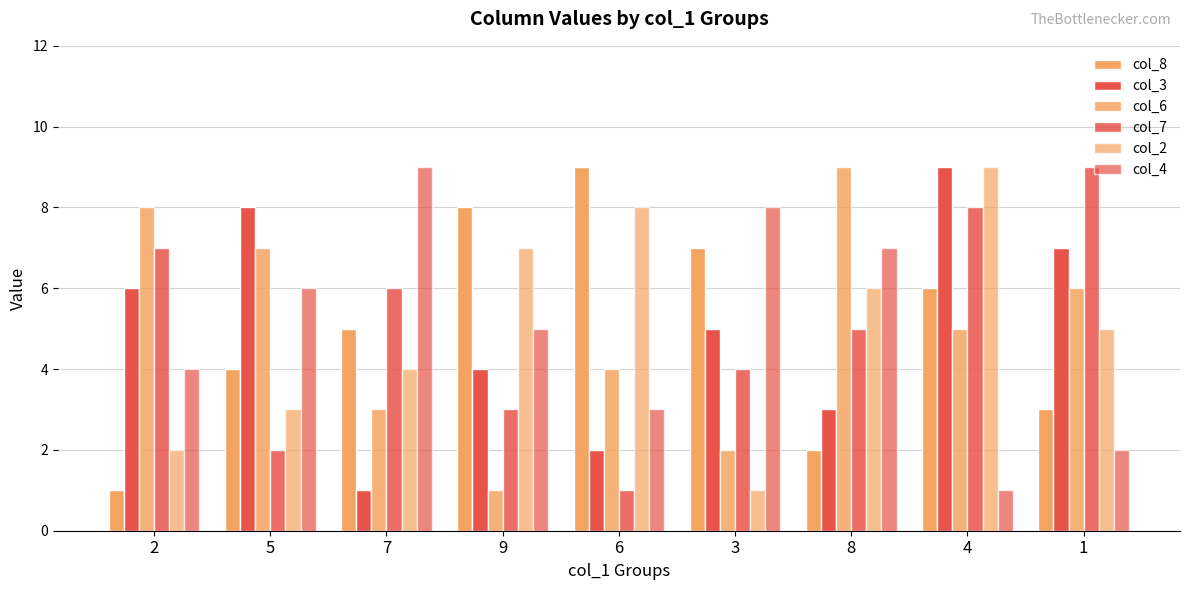

What is the label of the 6th bar from the left?

3